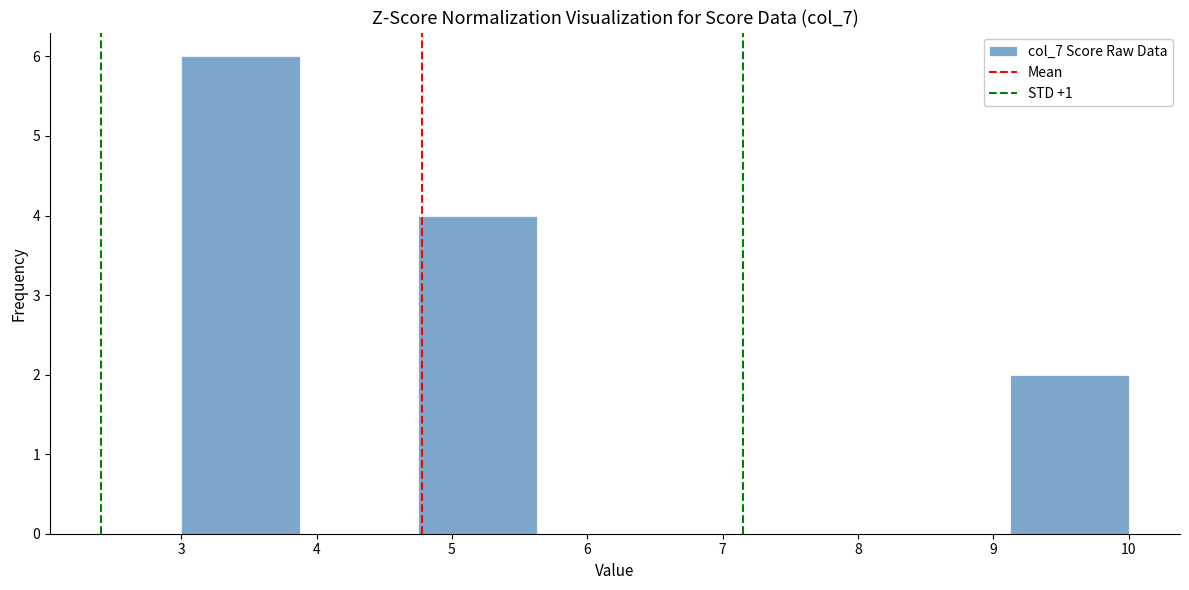

How tall is the bar that spans 9.1 to 10.0 on the x-axis? Neither the bar edges nor the heights are printed on the chart, so give them approximately, as read against the axes.

2